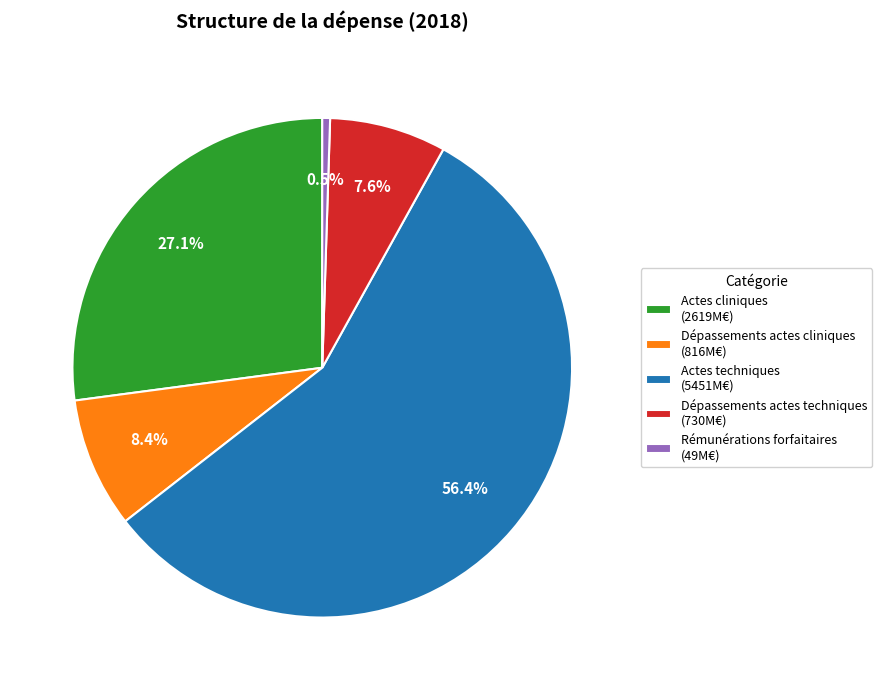

What is the largest slice in the pie chart?

Actes techniques (5451M€)